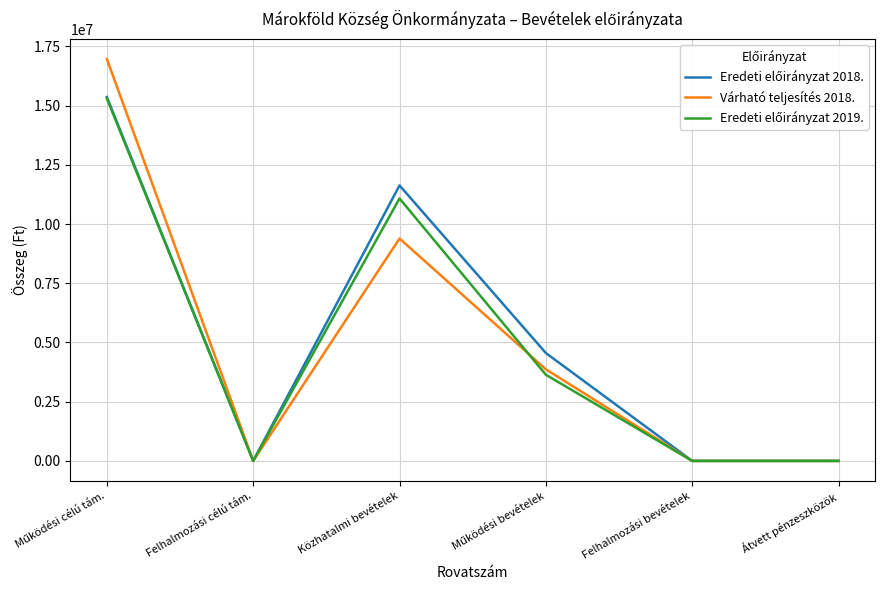

What is the maximum value shown in the chart?

16968185